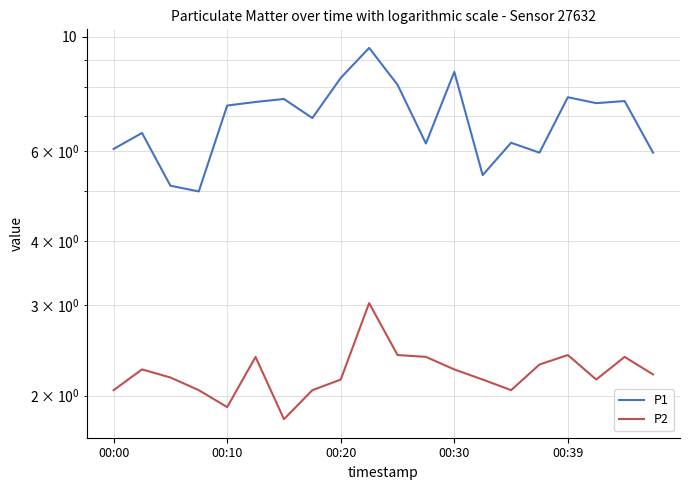

How many data points does each series have?

20